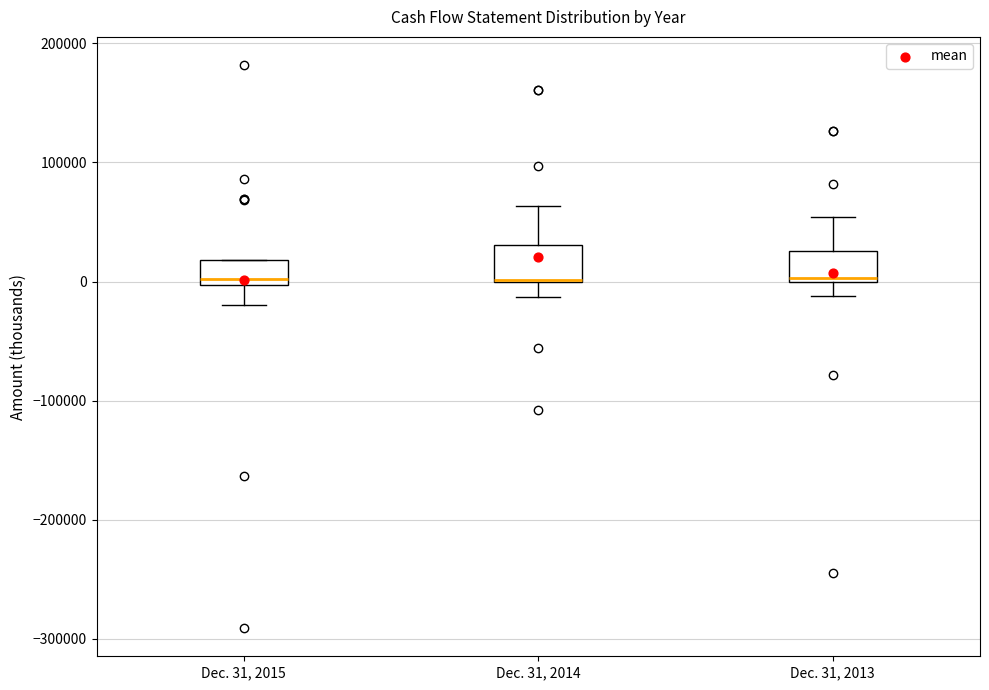

Reading left to right, transcribe this box plot: for each box, give where its median line is, the range the box spans, and where its two whiskers end, as read against the y-axis. The values are not printed on the chart, so give them approximately, as read against the axis.

Dec. 31, 2015: median 0 (just above the box's lower edge), box 0 to 20000, whiskers -20000 to 20000
Dec. 31, 2014: median 0 (drawn on the box's lower edge), box 0 to 30000, whiskers -10000 to 60000
Dec. 31, 2013: median 0 (just above the box's lower edge), box 0 to 30000, whiskers -10000 to 50000